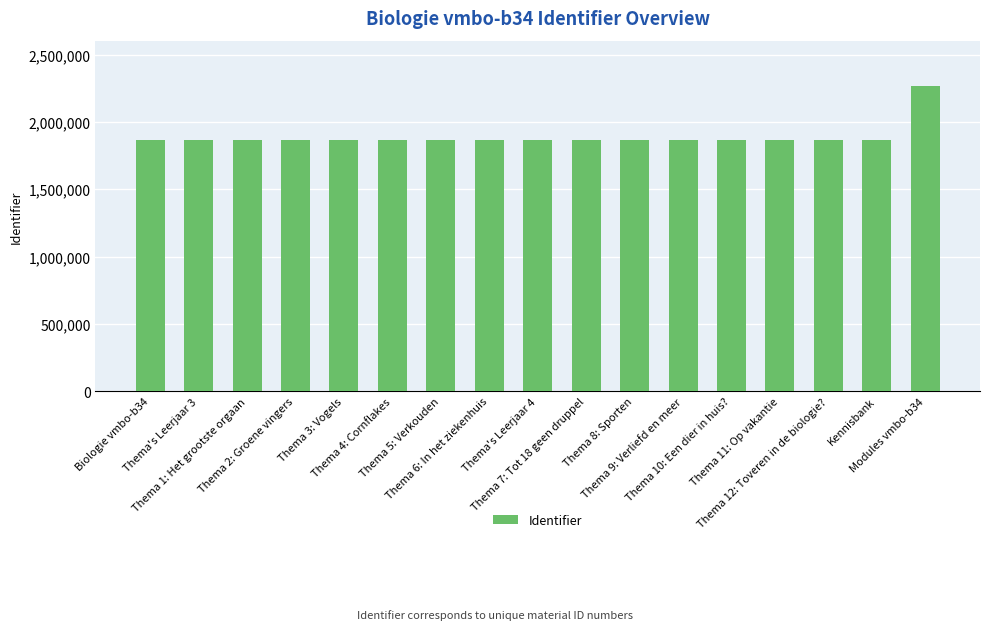

Where is the data nearest to the value 2065259?

Kennisbank